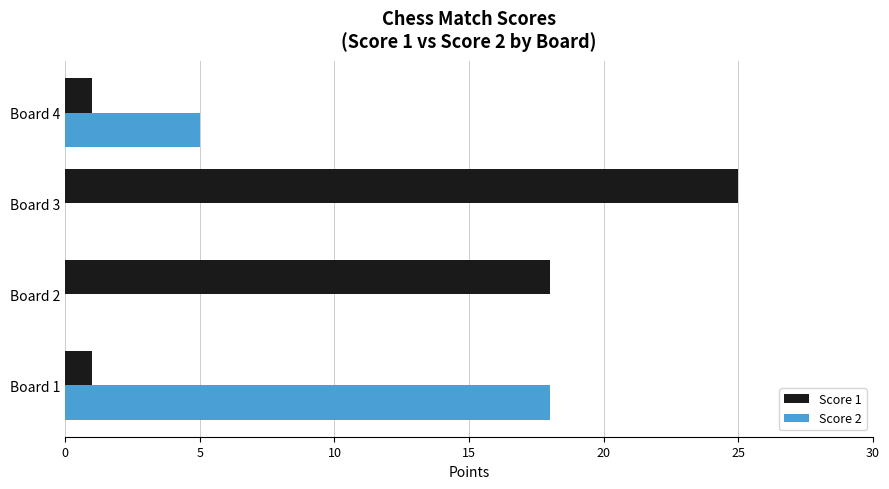

Between Board 1 and Board 4, which series saw the biggest shift?

Score 2